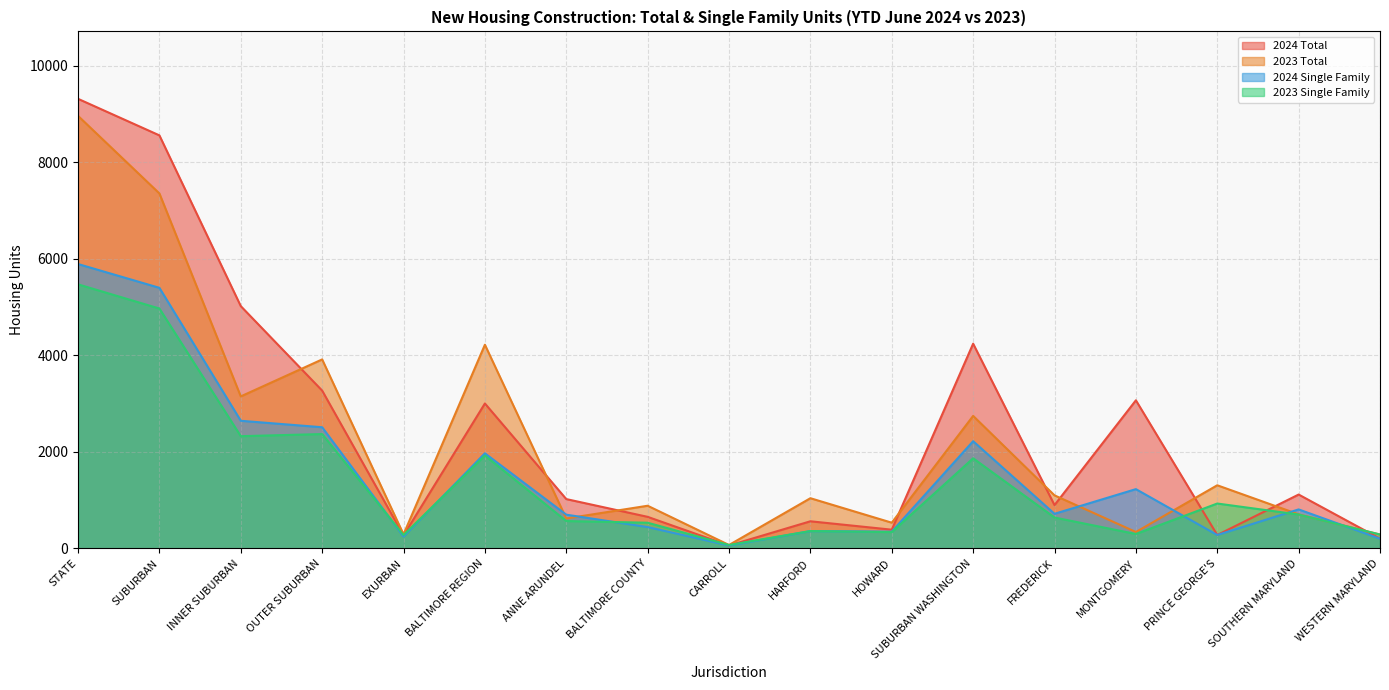

Reading left to right, list all the values displayed in this chart.

2024 Total: STATE=9312	SUBURBAN=8555	INNER SUBURBAN=5018	OUTER SUBURBAN=3268	EXURBAN=269	BALTIMORE REGION=3001	ANNE ARUNDEL=1021	BALTIMORE COUNTY=653	CARROLL=59	HARFORD=561	HOWARD=387	SUBURBAN WASHINGTON=4240	FREDERICK=896	MONTGOMERY=3067	PRINCE GEORGE'S=277	SOUTHERN MARYLAND=1115	WESTERN MARYLAND=202
2023 Total: STATE=8959	SUBURBAN=7352	INNER SUBURBAN=3148	OUTER SUBURBAN=3914	EXURBAN=290	BALTIMORE REGION=4218	ANNE ARUNDEL=619	BALTIMORE COUNTY=883	CARROLL=70	HARFORD=1039	HOWARD=532	SUBURBAN WASHINGTON=2744	FREDERICK=1098	MONTGOMERY=339	PRINCE GEORGE'S=1307	SOUTHERN MARYLAND=705	WESTERN MARYLAND=287
2024 Single Family: STATE=5890	SUBURBAN=5397	INNER SUBURBAN=2643	OUTER SUBURBAN=2509	EXURBAN=245	BALTIMORE REGION=1969	ANNE ARUNDEL=698	BALTIMORE COUNTY=441	CARROLL=59	HARFORD=358	HOWARD=347	SUBURBAN WASHINGTON=2220	FREDERICK=716	MONTGOMERY=1227	PRINCE GEORGE'S=277	SOUTHERN MARYLAND=807	WESTERN MARYLAND=200
2023 Single Family: STATE=5469	SUBURBAN=4968	INNER SUBURBAN=2324	OUTER SUBURBAN=2368	EXURBAN=276	BALTIMORE REGION=1923	ANNE ARUNDEL=566	BALTIMORE COUNTY=531	CARROLL=70	HARFORD=359	HOWARD=337	SUBURBAN WASHINGTON=1866	FREDERICK=639	MONTGOMERY=298	PRINCE GEORGE'S=929	SOUTHERN MARYLAND=701	WESTERN MARYLAND=287